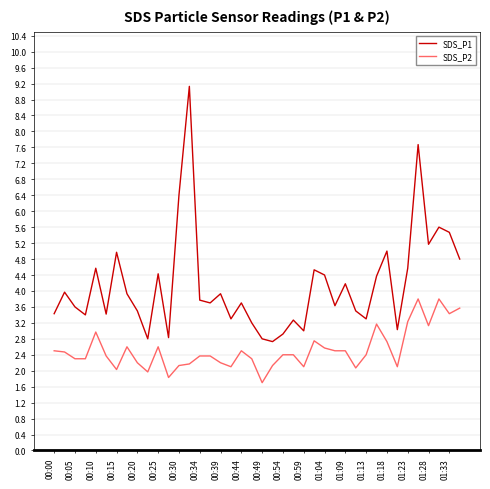

True or false: SDS_P1 and SDS_P2 cross at least once.

False